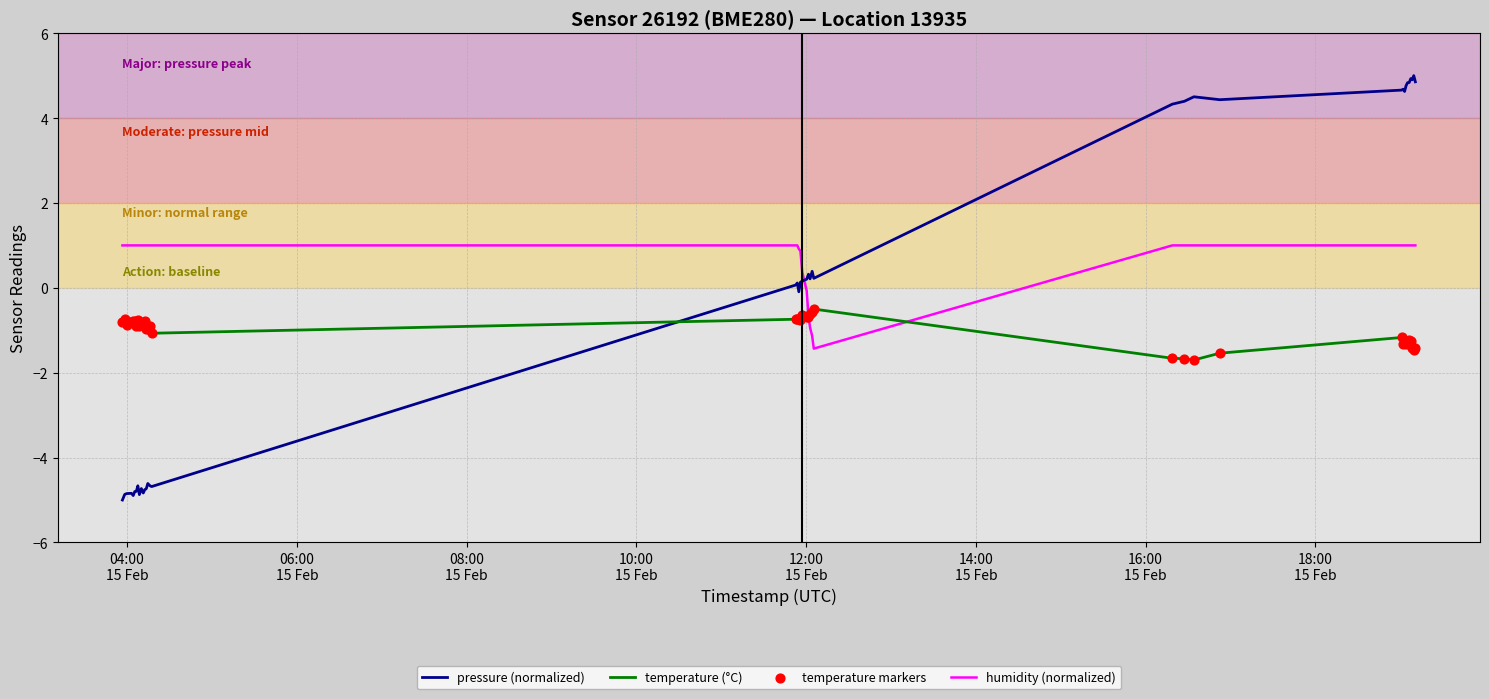

Which series ends up on top after the final intersection of temperature (°C) and pressure (normalized)?

pressure (normalized)